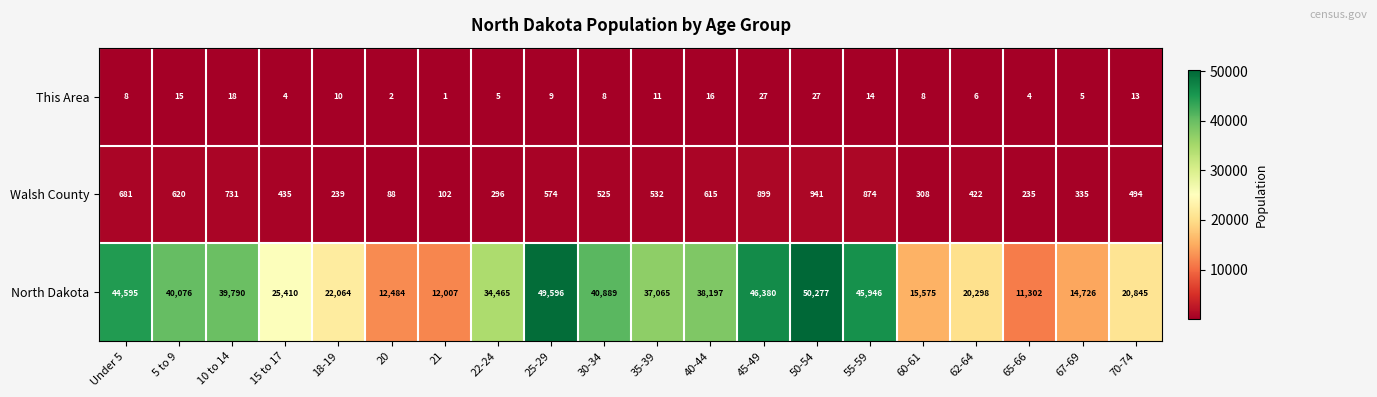

What is the total value across all series at 40-44?

38828